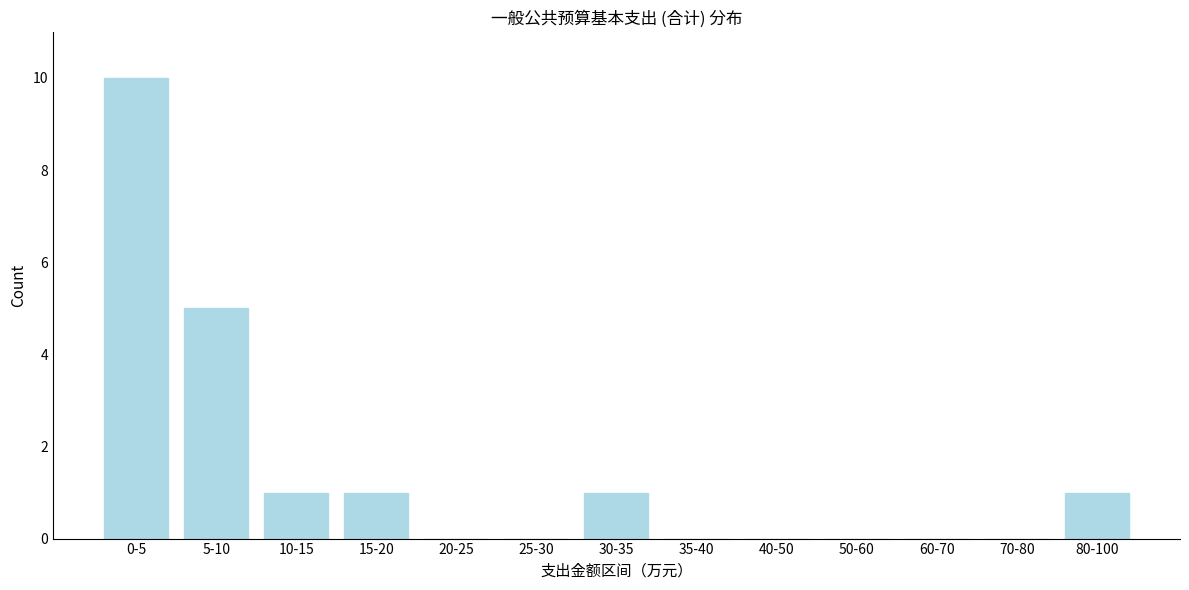

Reading left to right, what are all the values shown in this chart?

0-5=10	5-10=5	10-15=1	15-20=1	20-25=0	25-30=0	30-35=1	35-40=0	40-50=0	50-60=0	60-70=0	70-80=0	80-100=1